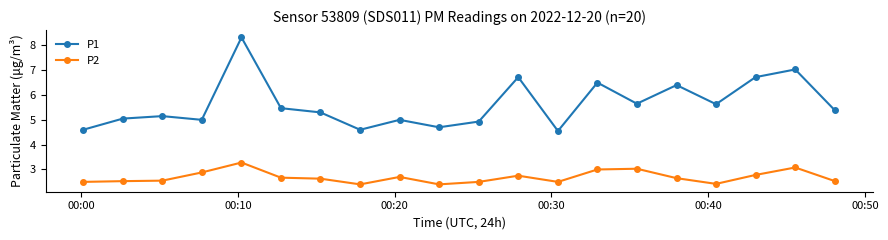

What is the value of the P2 point at the 13th from the left?

2.5